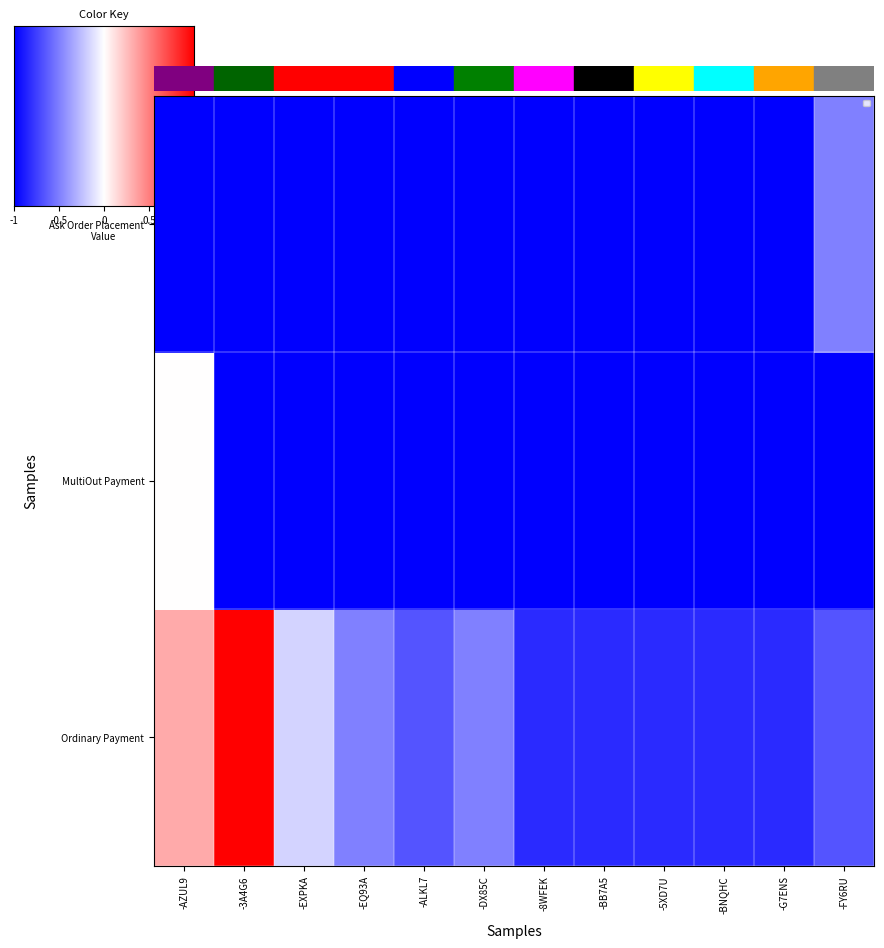

Reading right to left, extract all data points from this chart.

Ordinary Payment: -0.7	-0.8	-0.8	-0.8	-0.8	-0.8	-0.5	-0.7	-0.5	-0.2	1.0	0.3
MultiOut Payment: -1.0	-1.0	-1.0	-1.0	-1.0	-1.0	-1.0	-1.0	-1.0	-1.0	-1.0	0.0
Ask Order Placement: -0.5	-1.0	-1.0	-1.0	-1.0	-1.0	-1.0	-1.0	-1.0	-1.0	-1.0	-1.0